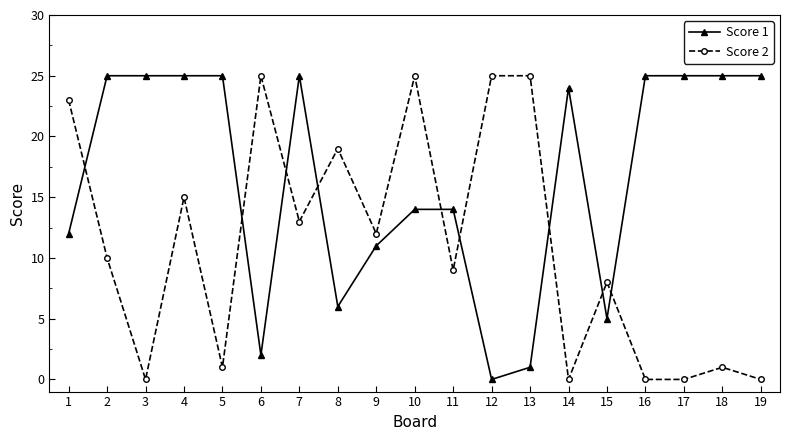

Reading left to right, list all the values displayed in this chart.

Score 1: 1=12	2=25	3=25	4=25	5=25	6=2	7=25	8=6	9=11	10=14	11=14	12=0	13=1	14=24	15=5	16=25	17=25	18=25	19=25
Score 2: 1=23	2=10	3=0	4=15	5=1	6=25	7=13	8=19	9=12	10=25	11=9	12=25	13=25	14=0	15=8	16=0	17=0	18=1	19=0